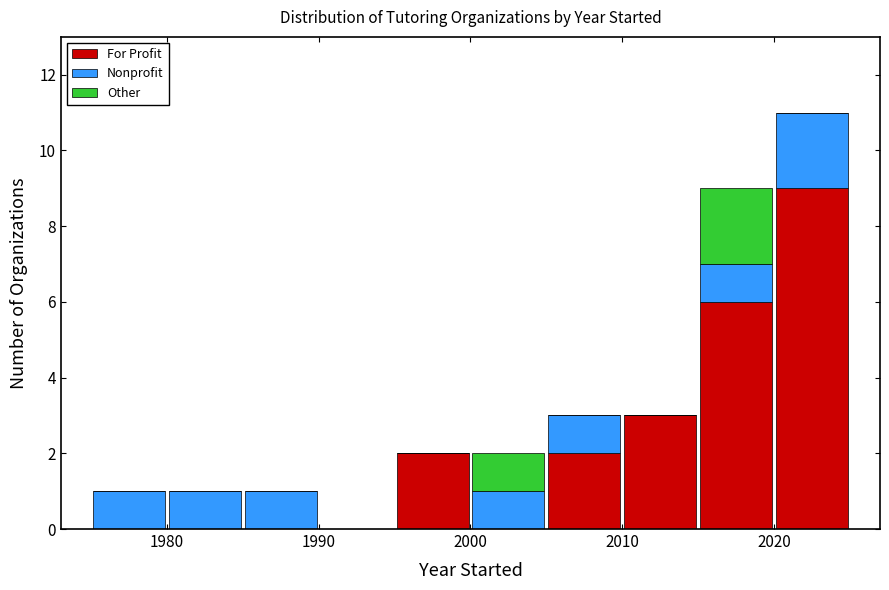

What is the total height of the stacked bar covering 1995 to 2000 on the x-axis? The values are not printed on the chart, so give them approximately, as read against the axis.

2